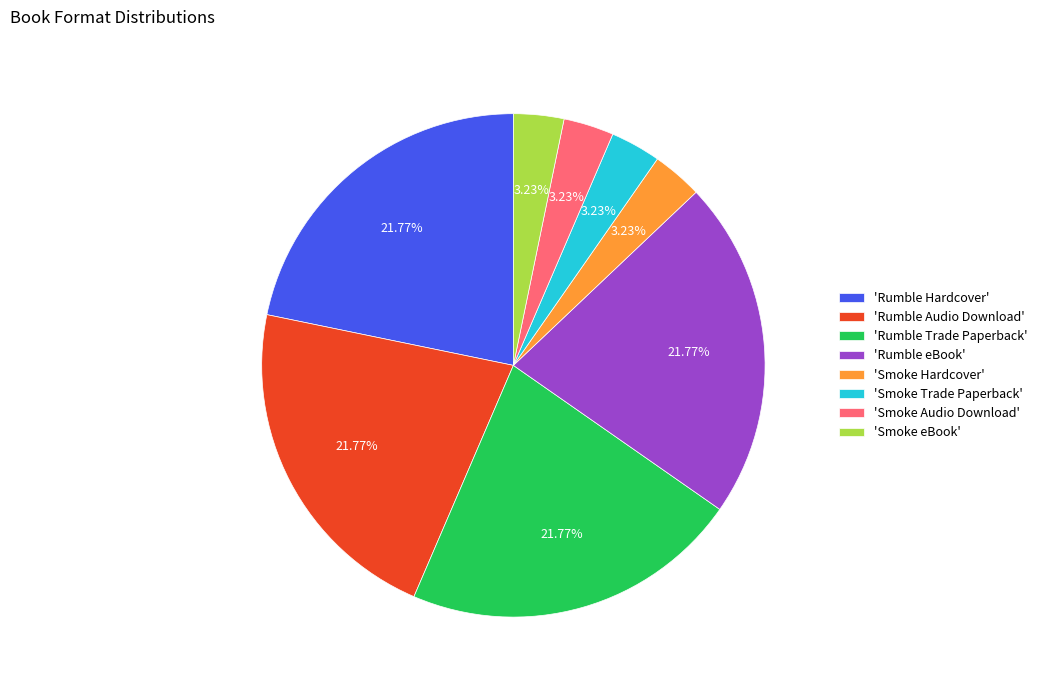

Is there any slice that represents more than half of the pie?

No